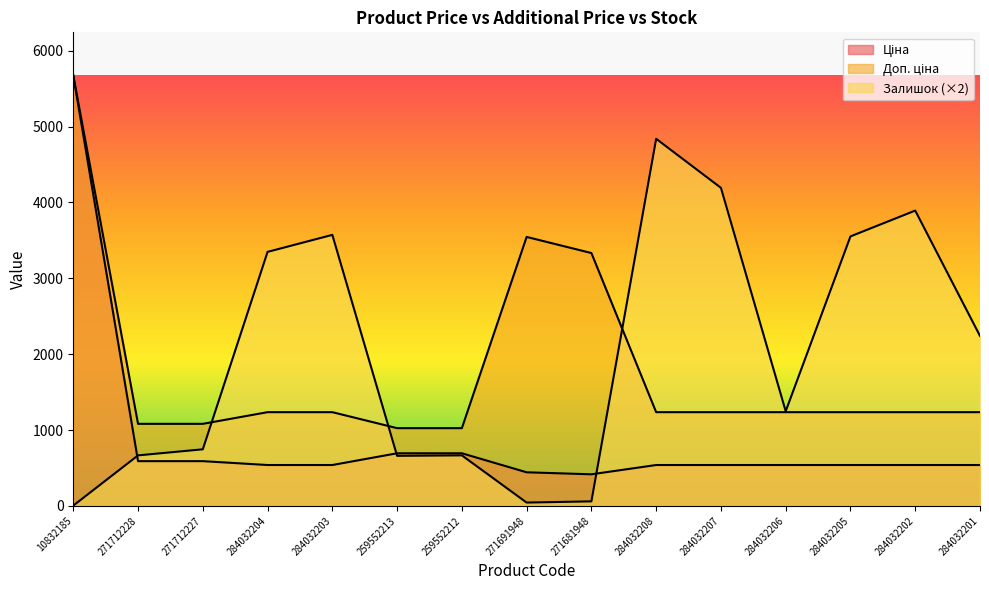

What is the average value of the Ціна series?

894.2